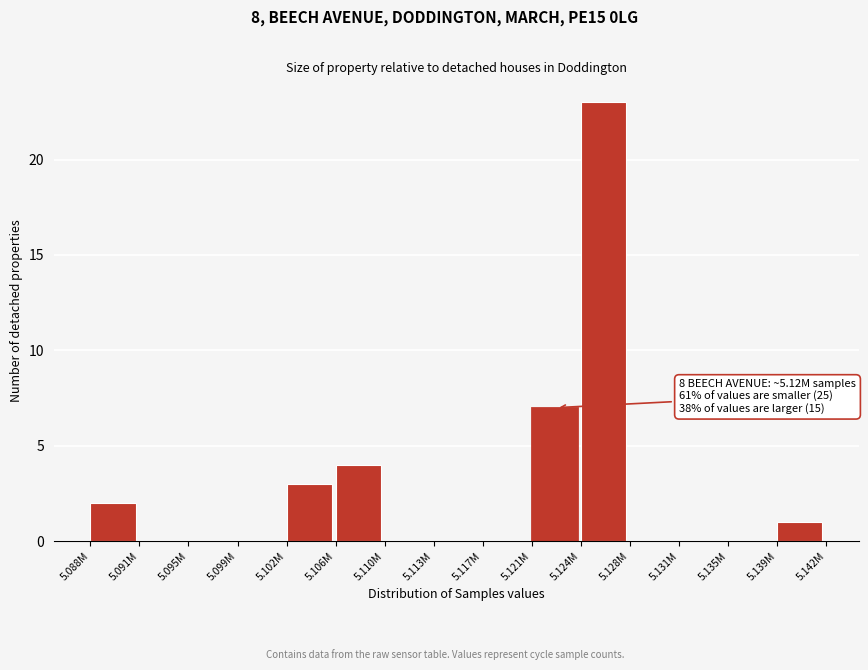

Reading left to right, list all the values displayed in this chart.

5.088M=2	5.091M=0	5.095M=0	5.099M=0	5.102M=3	5.106M=4	5.110M=0	5.113M=0	5.117M=0	5.121M=7	5.124M=23	5.128M=0	5.131M=0	5.135M=0	5.139M=1